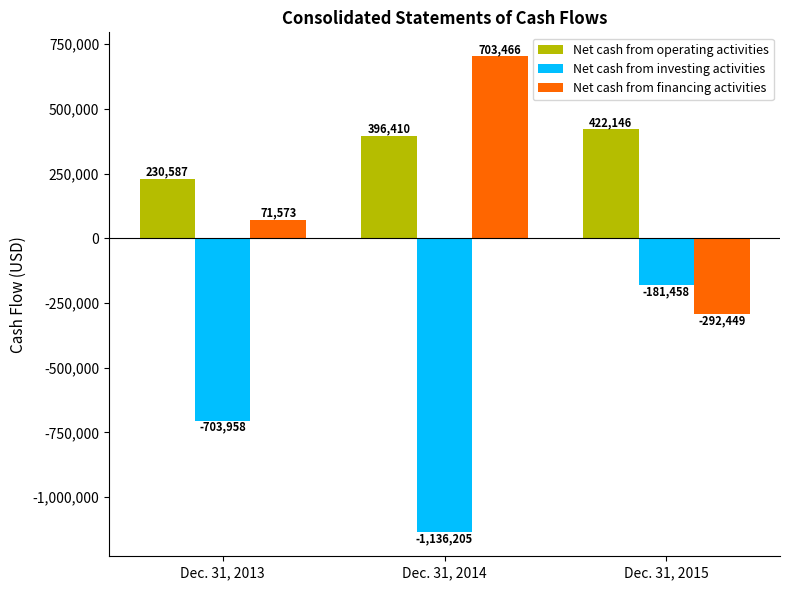

Which series has the largest range (max minus min)?

Net cash from financing activities